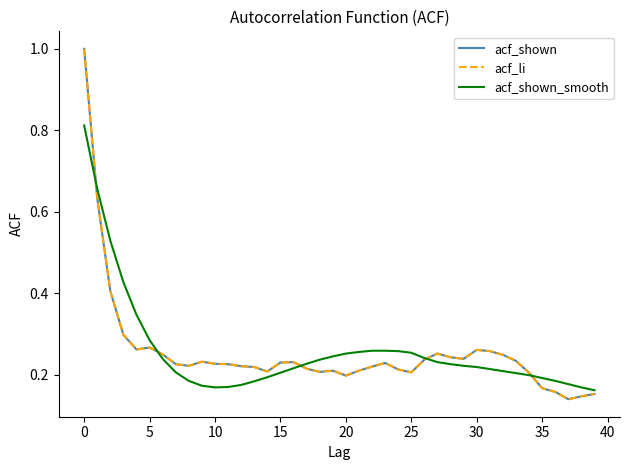

Which category has the lowest value across all series?

37